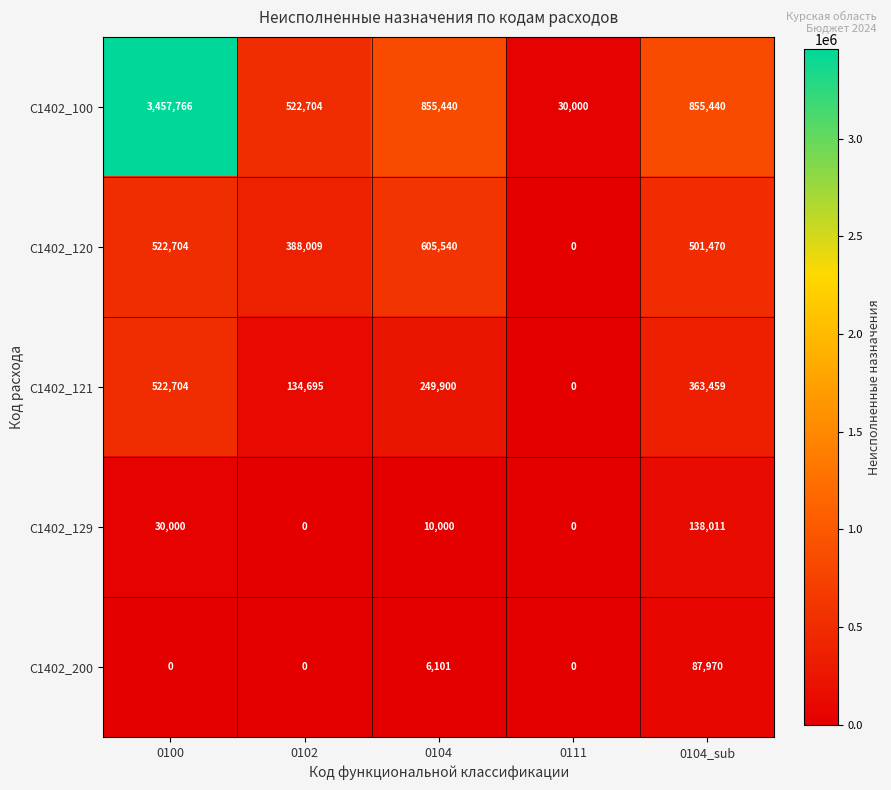

What is the average value of the C1402_121 series?

254152